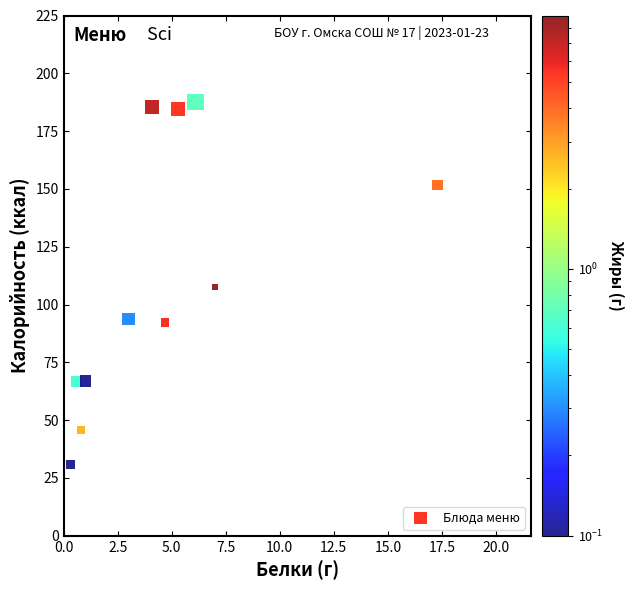

What is the average X value?

4.6